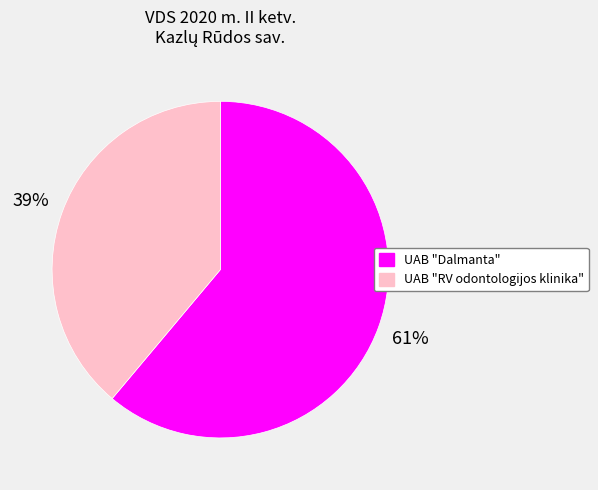

Between UAB "RV odontologijos klinika" and UAB "Dalmanta", which is larger?

UAB "Dalmanta"